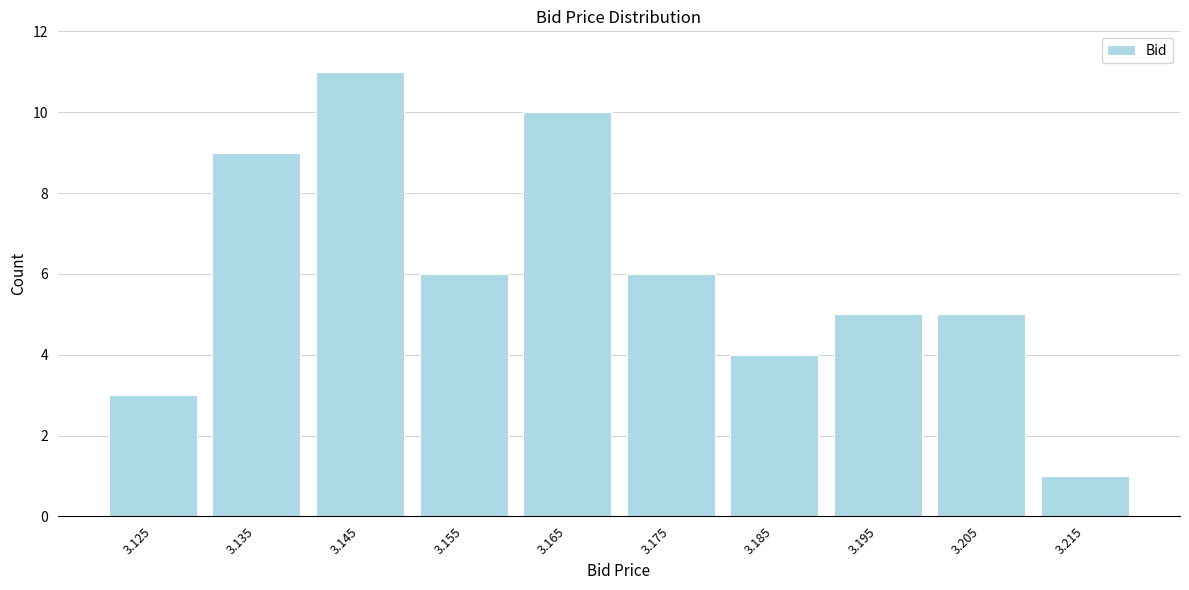

Reading right to left, extract all data points from this chart.

3.215=1	3.205=5	3.195=5	3.185=4	3.175=6	3.165=10	3.155=6	3.145=11	3.135=9	3.125=3